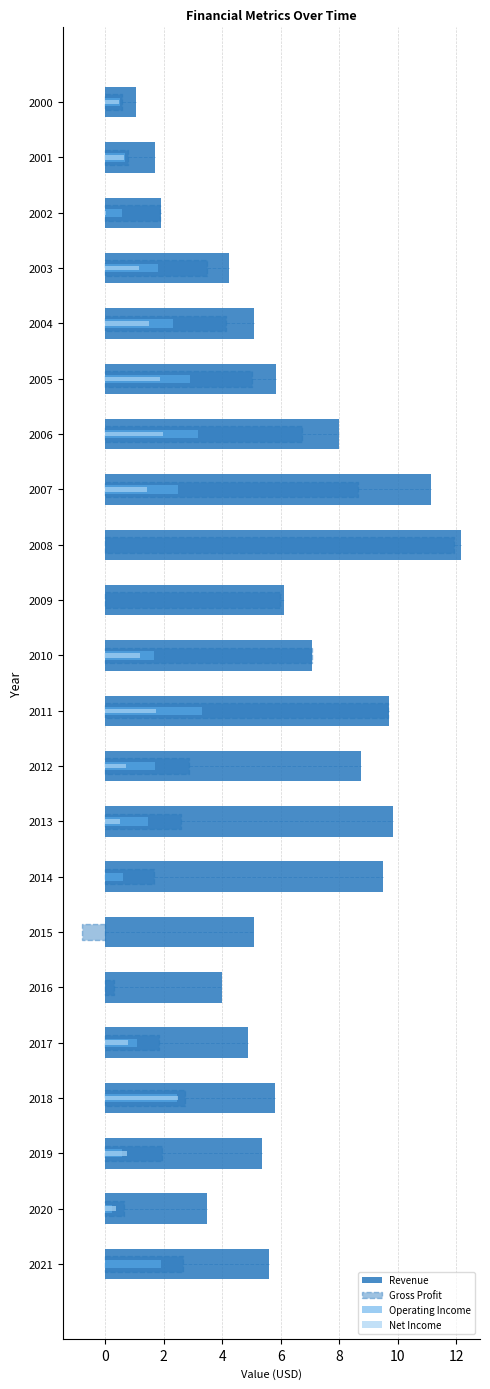

Are the bars horizontal?

Yes